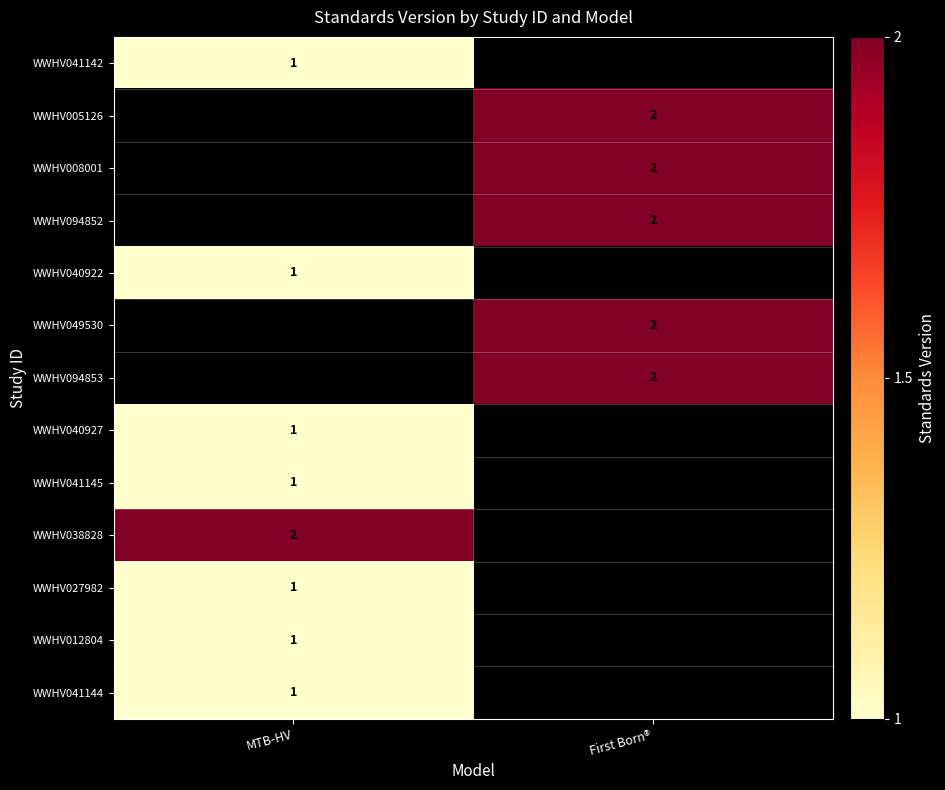

The WWHV012804 series shows 2 at MTB-HV. True or false?

False